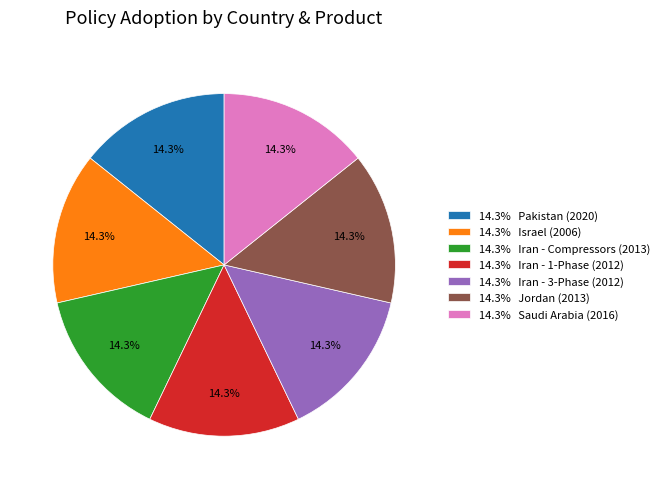

Is there a majority slice in this chart?

No